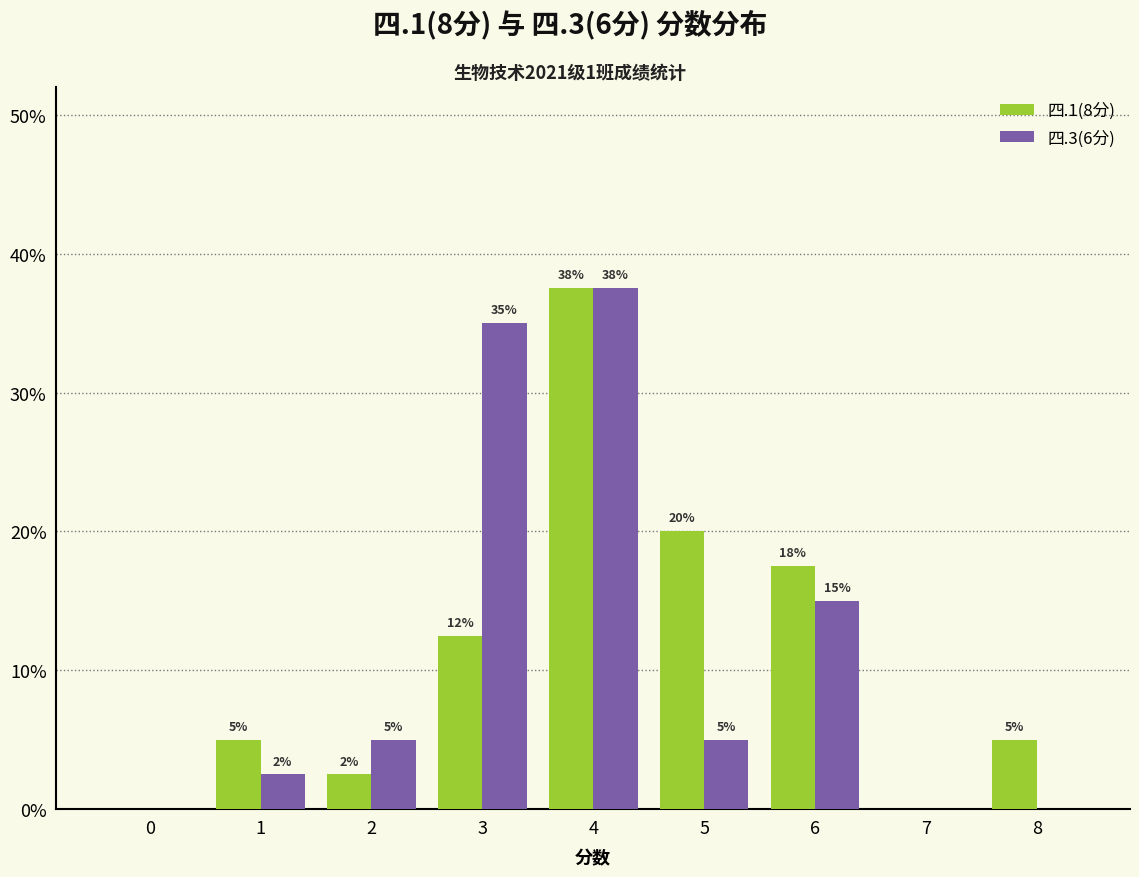

What is the value of the 四.1(8分) bar at the 7th from the left?

0.2